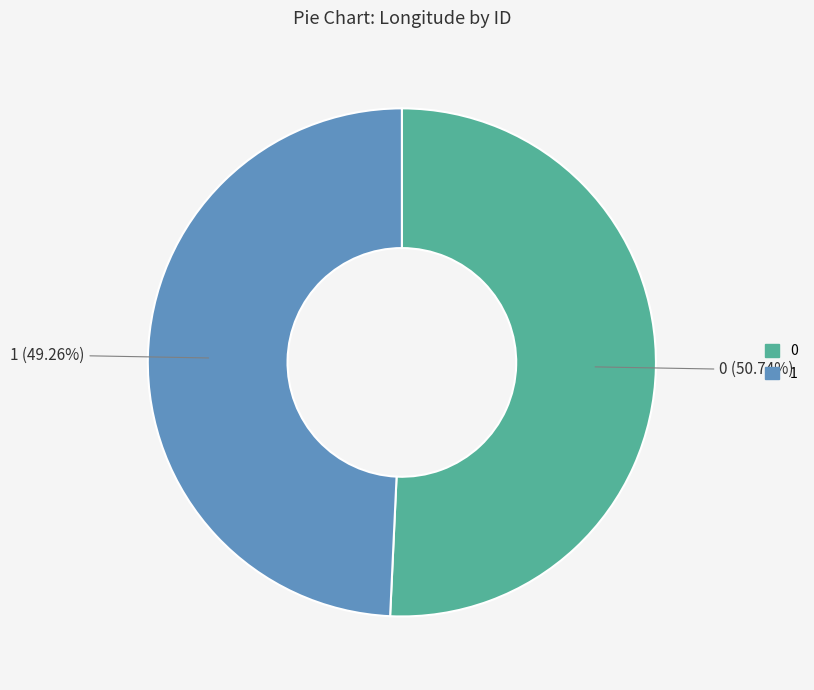

To the nearest percent, what is the average slice percentage?

50%